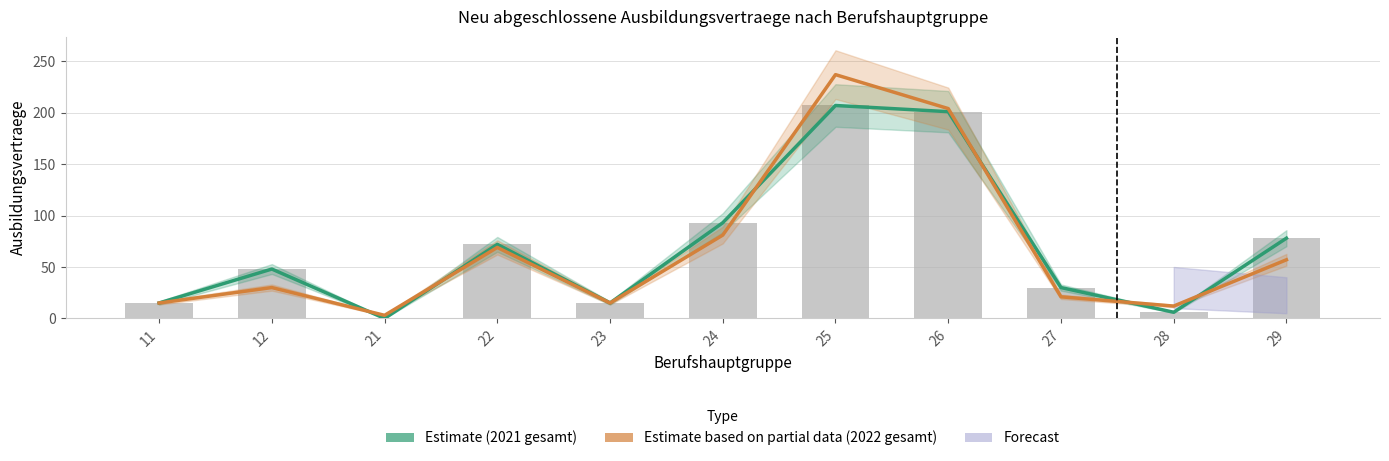

At which category is the sum across all series the highest?

25